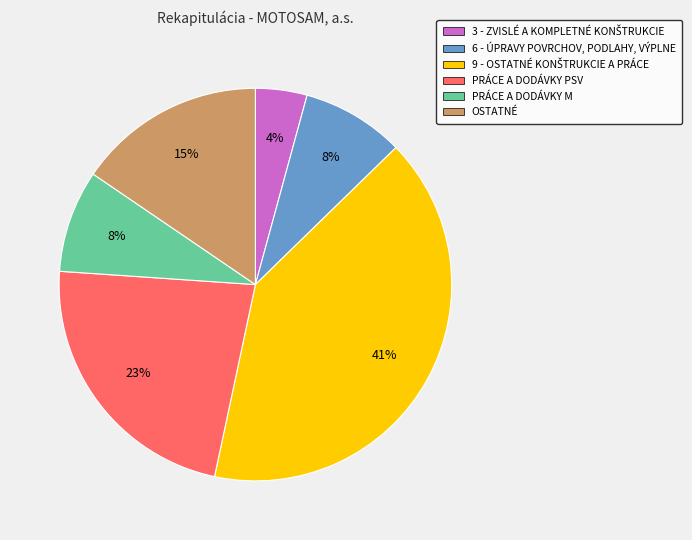

Is it true that PRÁCE A DODÁVKY PSV is 11% of the pie?

False